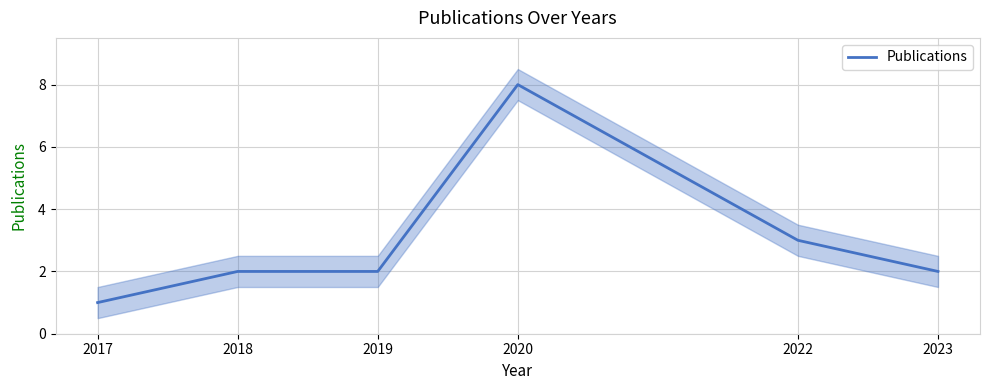

Reading left to right, what are all the values shown in this chart?

2017=1	2018=2	2019=2	2020=8	2022=3	2023=2